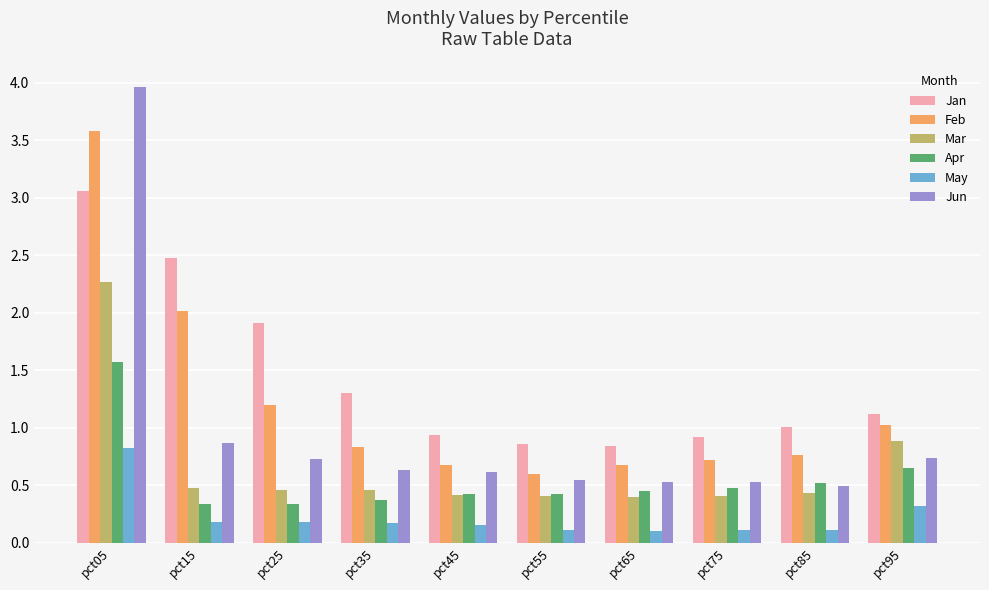

Between pct25 and pct85, which series saw the biggest shift?

Jan